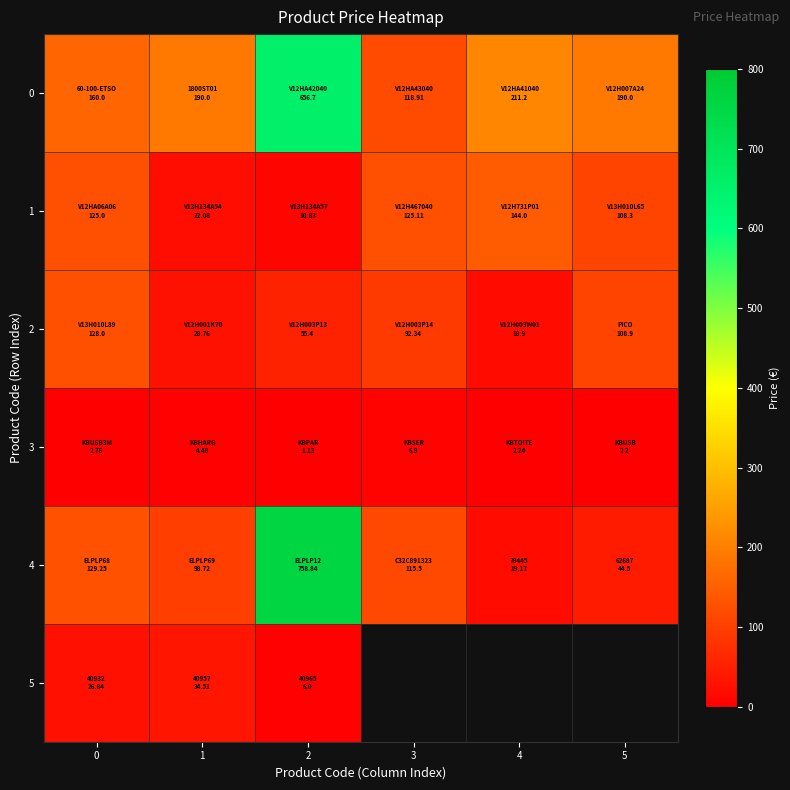

Is it true that 0 equals 190.0 at 5?

True